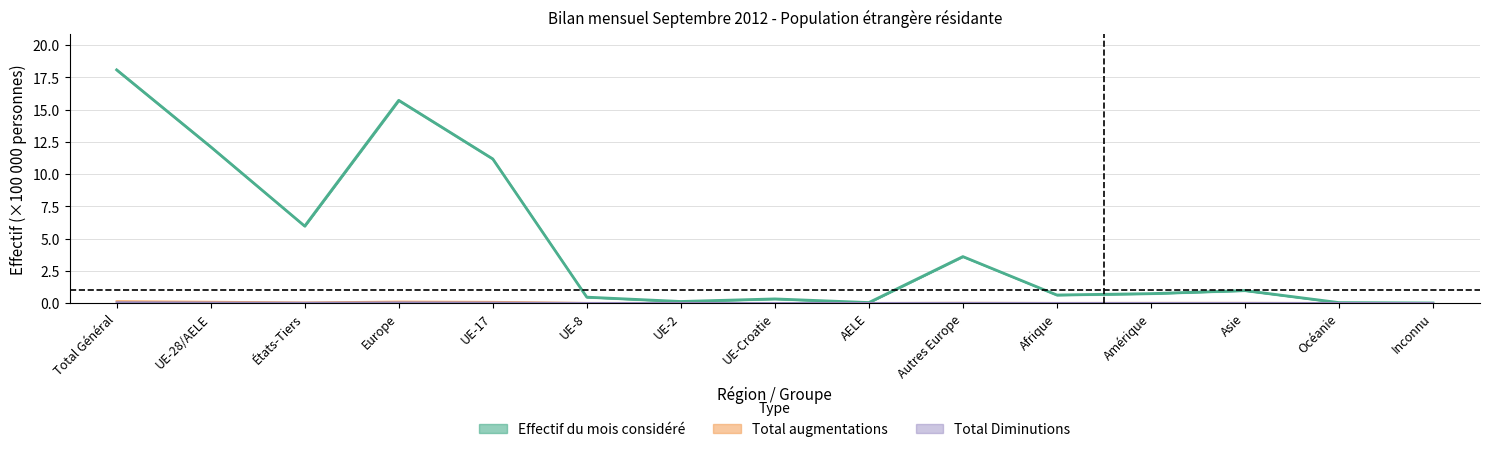

The value of Total augmentations at AELE is 0.0. True or false?

False